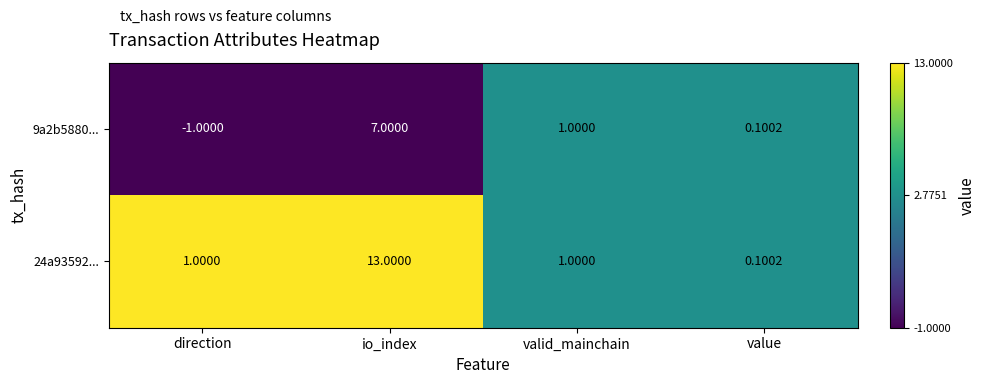

Rank the series at direction from lowest to highest value.

9a2b5880..., 24a93592...